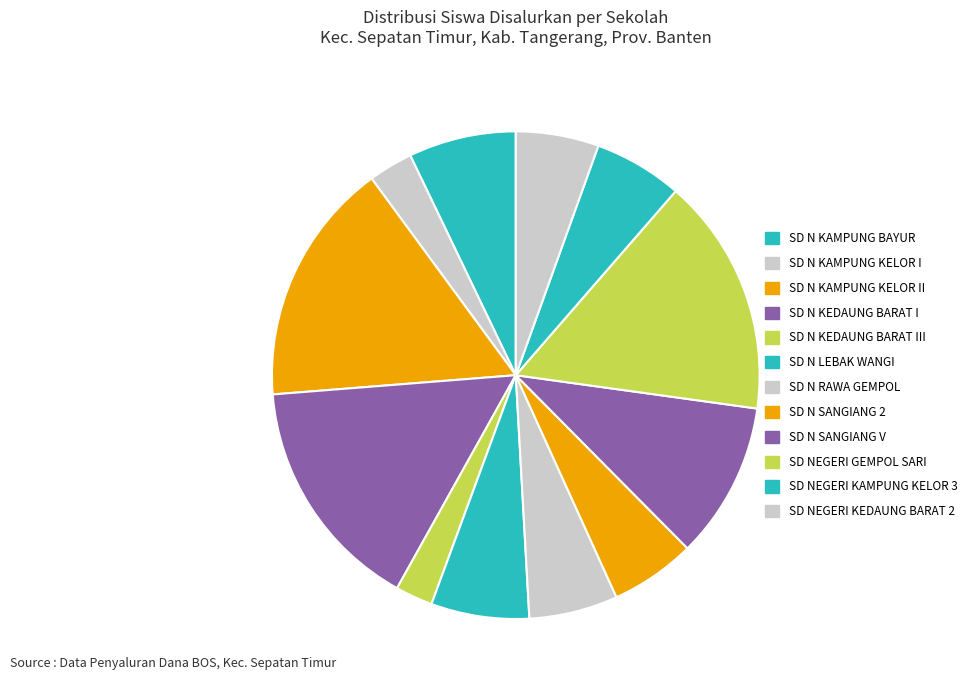

To the nearest percent, what is the difference between the largest and smallest slice percentages?

14%